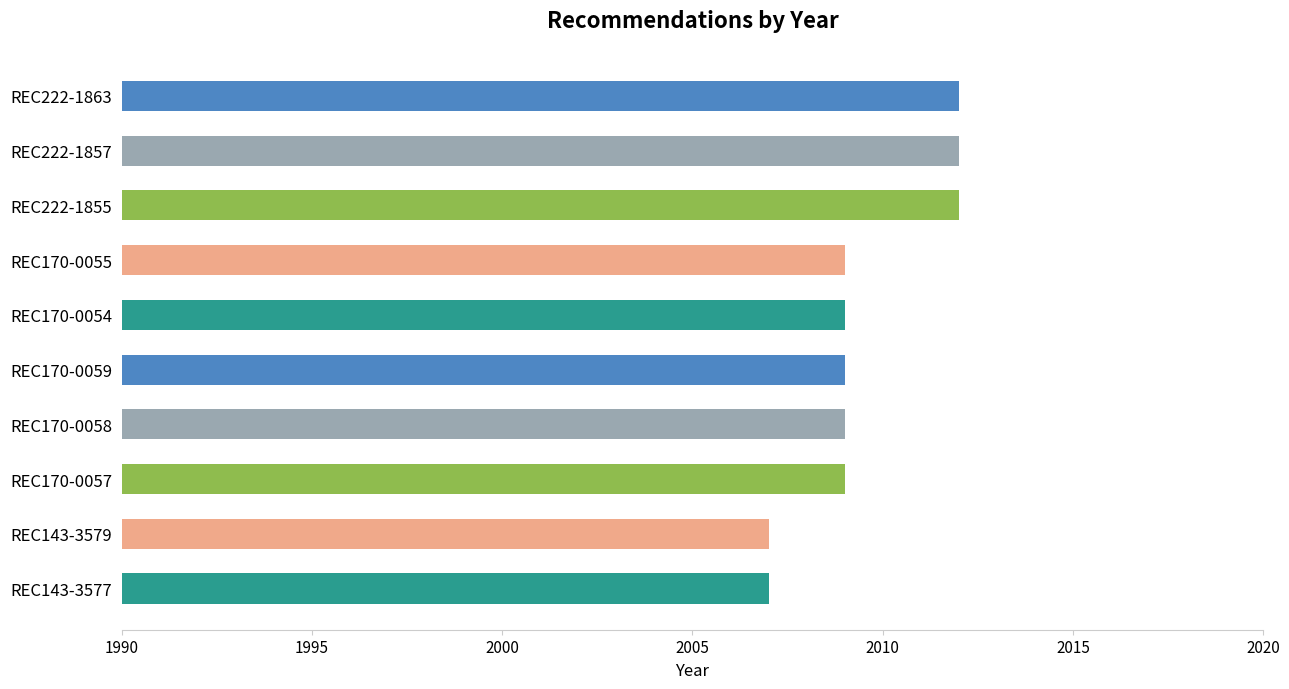

What is the minimum value shown in the chart?

2007